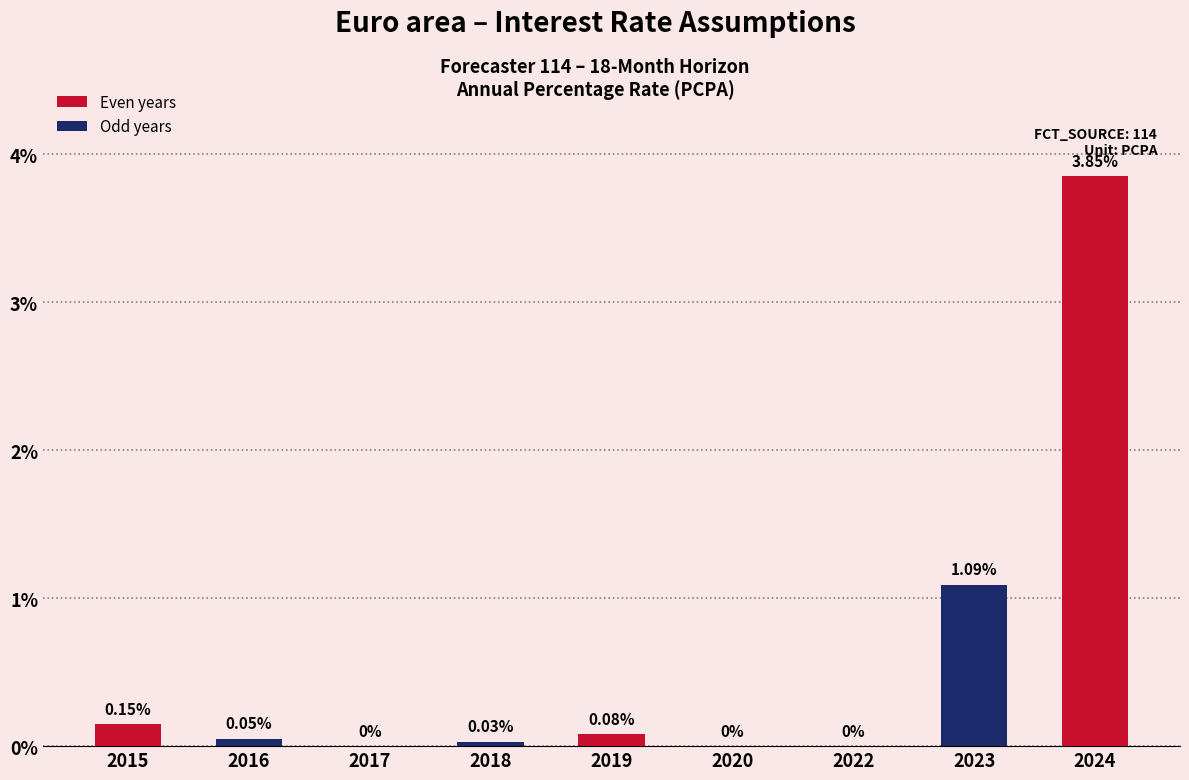

List the labels in order of value, smallest first.

2017, 2020, 2022, 2018, 2016, 2019, 2015, 2023, 2024